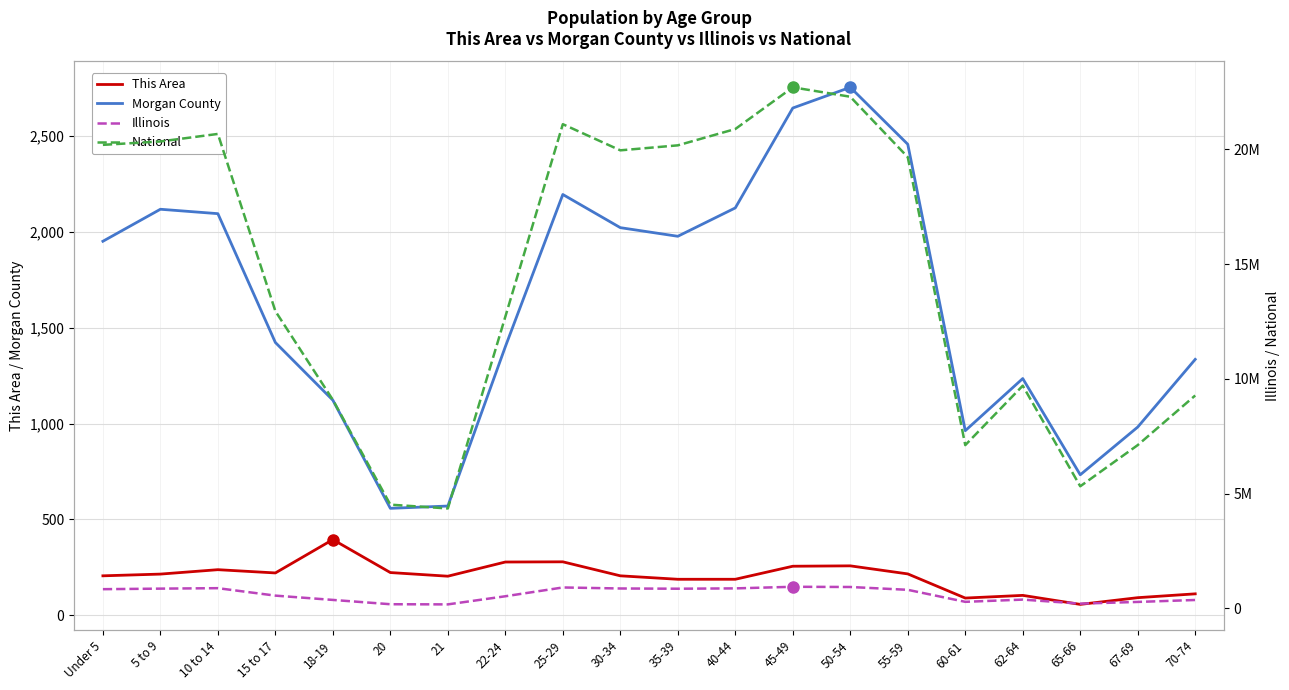

How many interior local peaks does the Illinois series have?

4